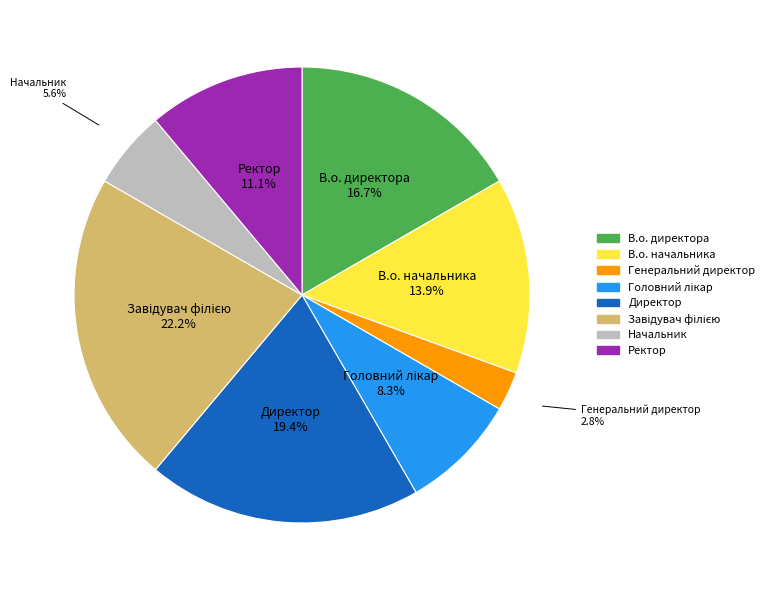

Approximately how many times larger is the value at Директор compared to В.о. начальника?

1.4